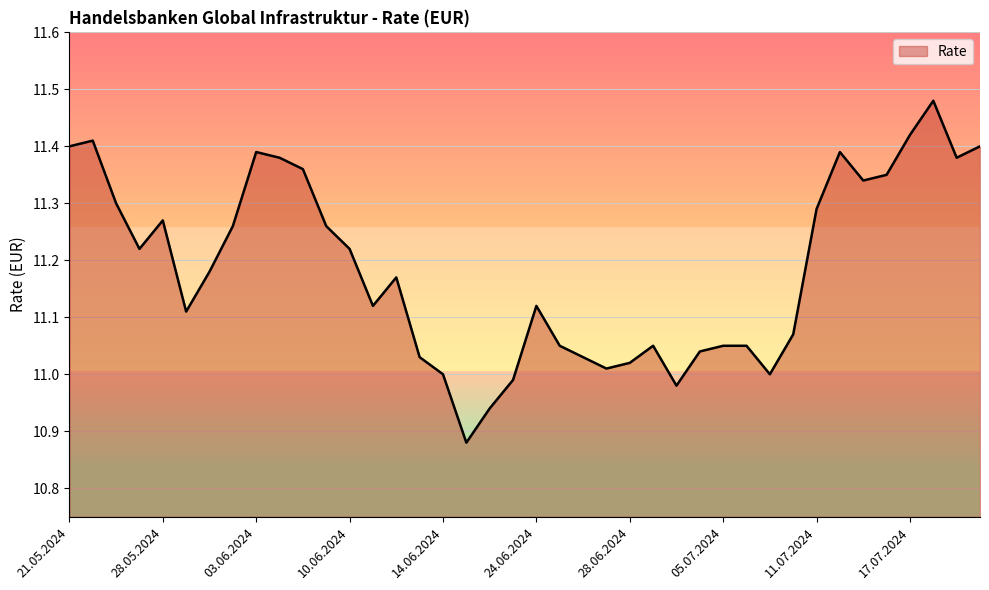

What is the difference between the maximum and minimum values?

0.6